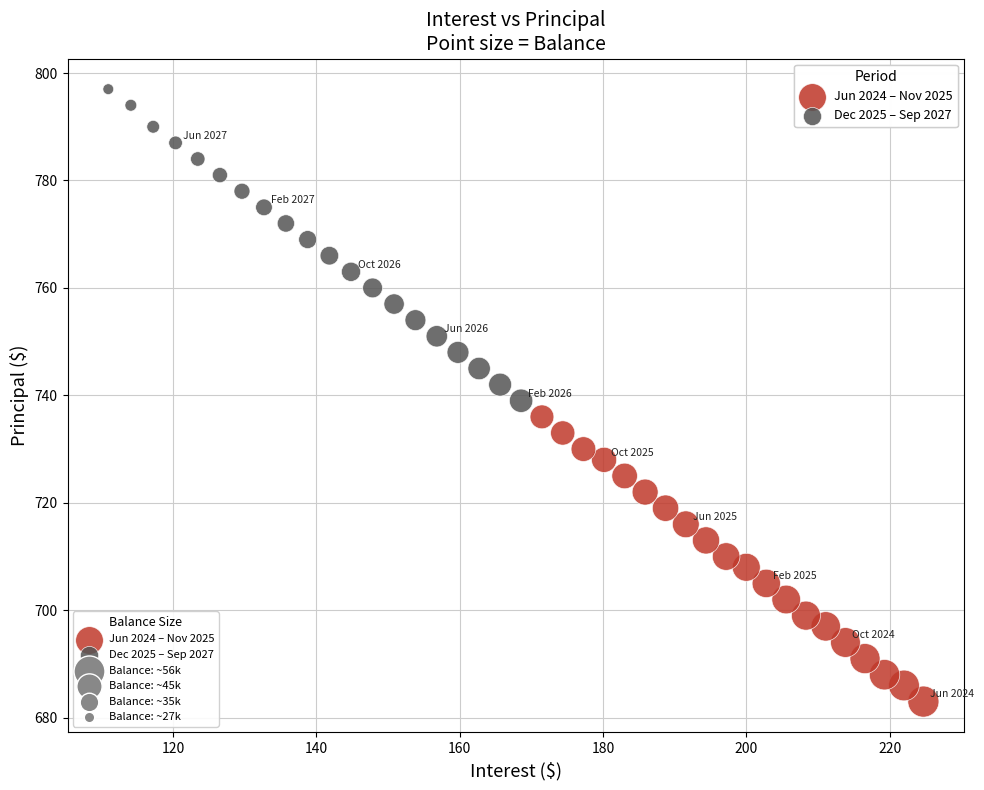

Which series reaches the maximum Y coordinate?

Dec 2025 – Sep 2027